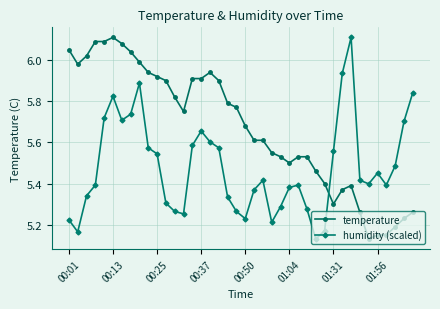

Rank the series by their average value, from highest to lowest.

temperature, humidity (scaled)